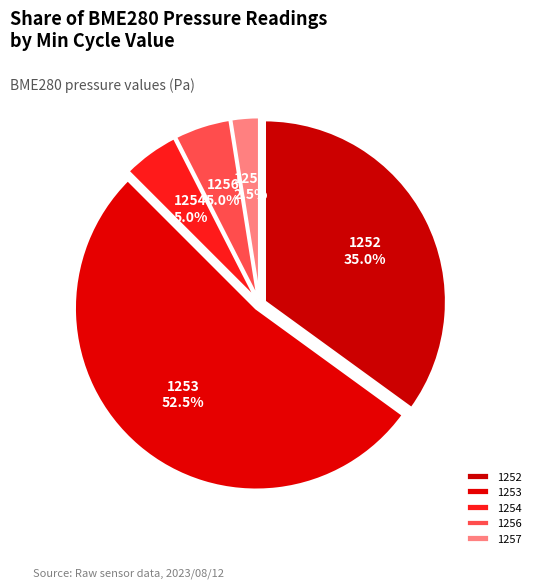

To the nearest percent, what is the average slice percentage?

20%